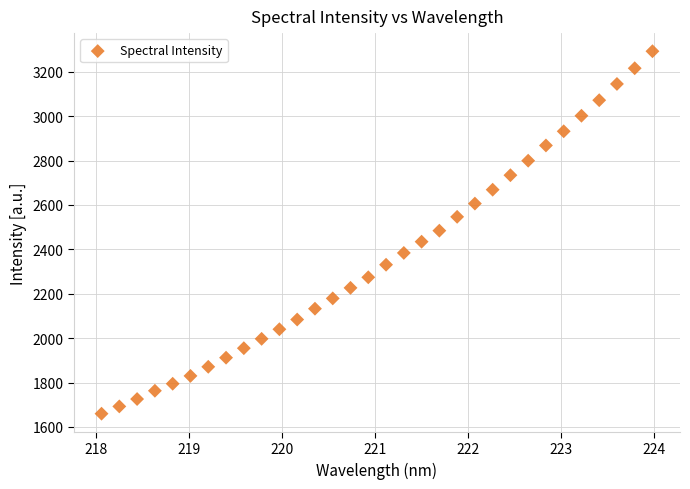

What is the range of Y values (max minus min)?

1632.5